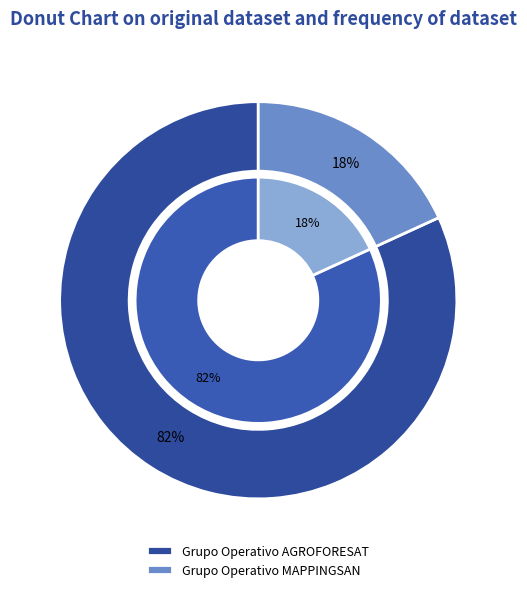

What percentage is the Grupo Operativo MAPPINGSAN slice, to the nearest percent?

18%